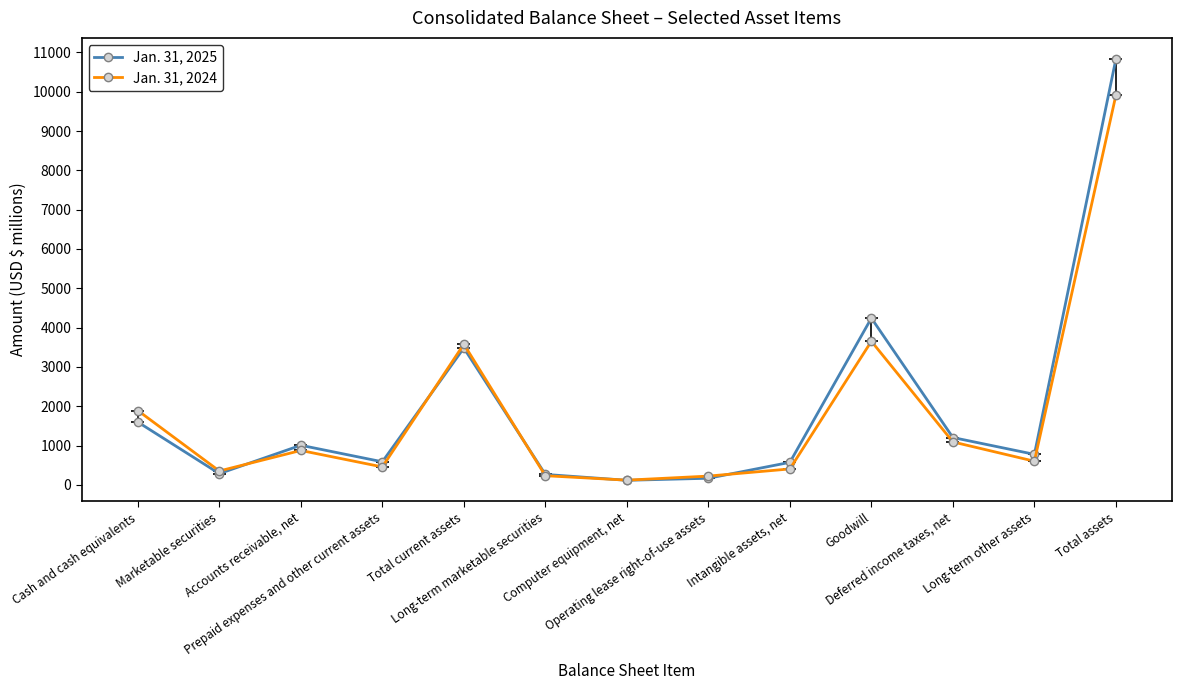

True or false: Jan. 31, 2025 and Jan. 31, 2024 cross at least once.

True